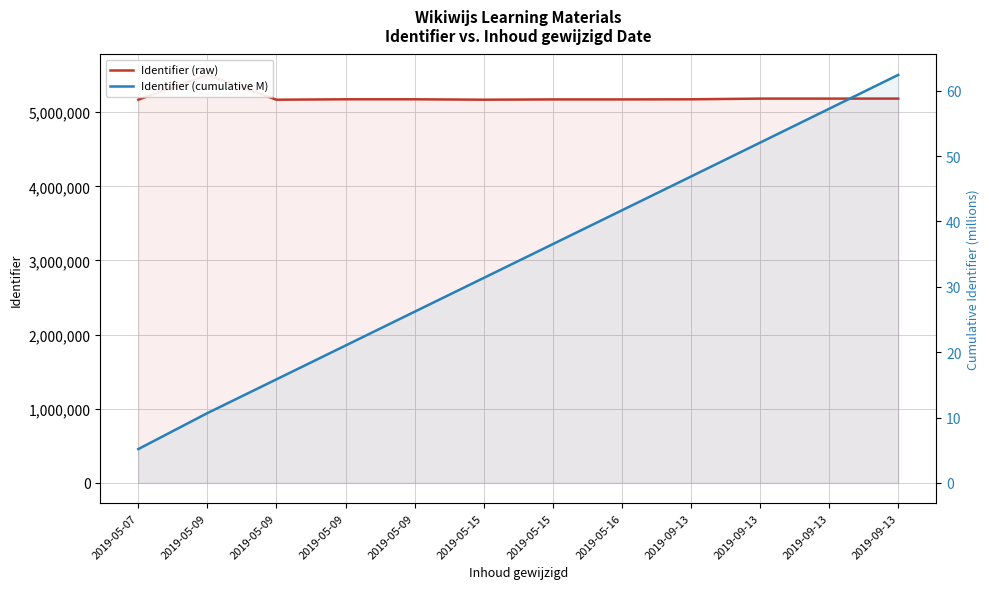

True or false: Identifier (raw) and Identifier (cumulative M) intersect in this chart.

False